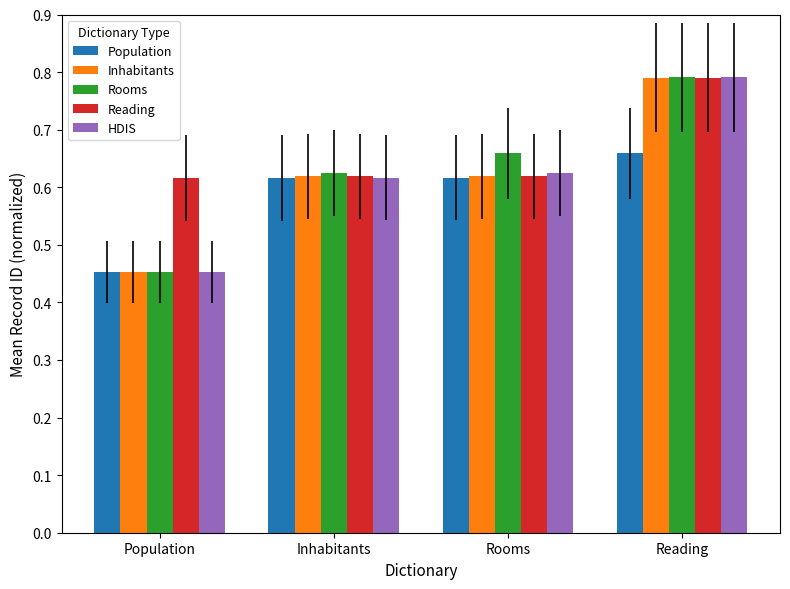

Does the chart contain any negative values?

No